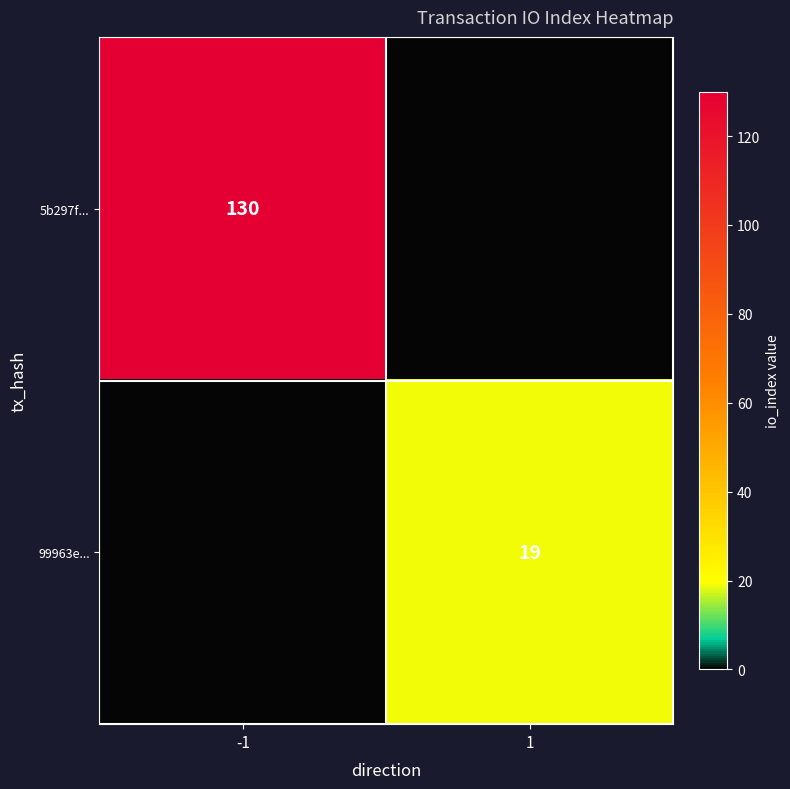

Is the value of 5b297f... at -1 greater than the value of 99963e... at 1?

Yes